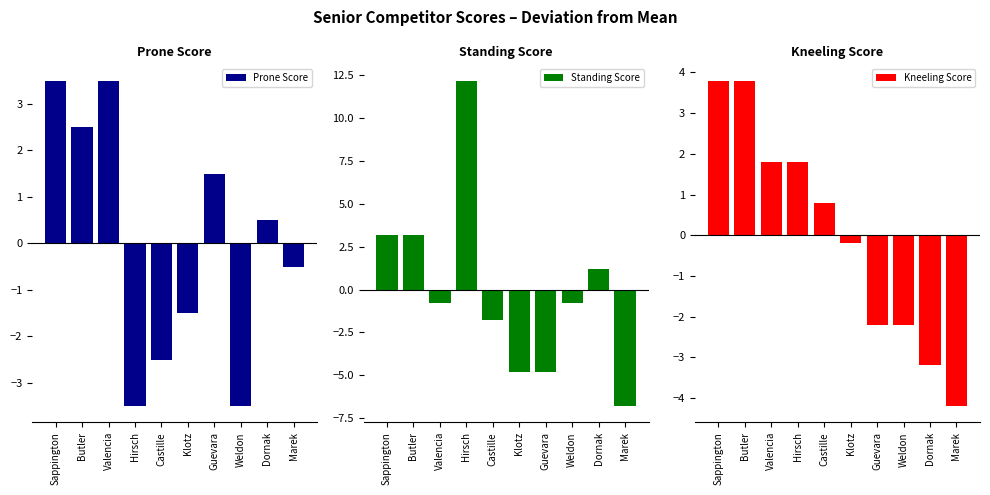

How many bars are there in total?

30